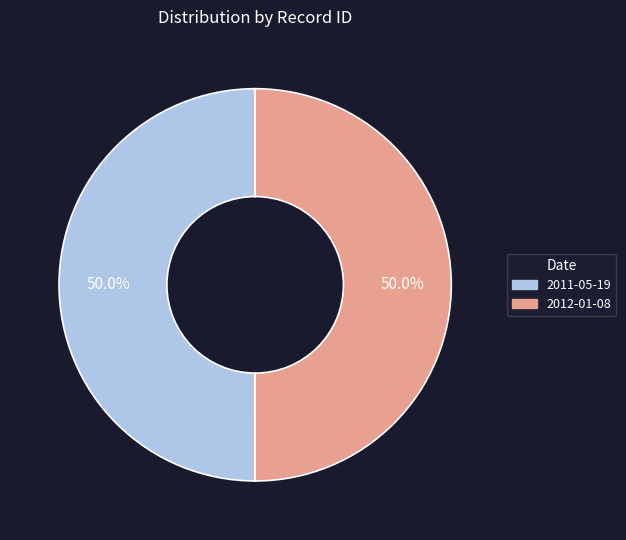

What percentage is the 2011-05-19 slice, to the nearest percent?

50%